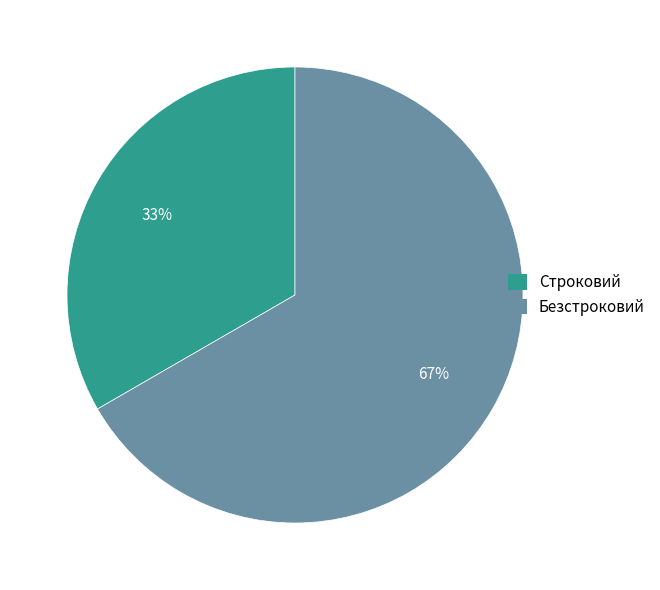

To the nearest percent, what is the combined percentage of Строковий and Безстроковий?

100%